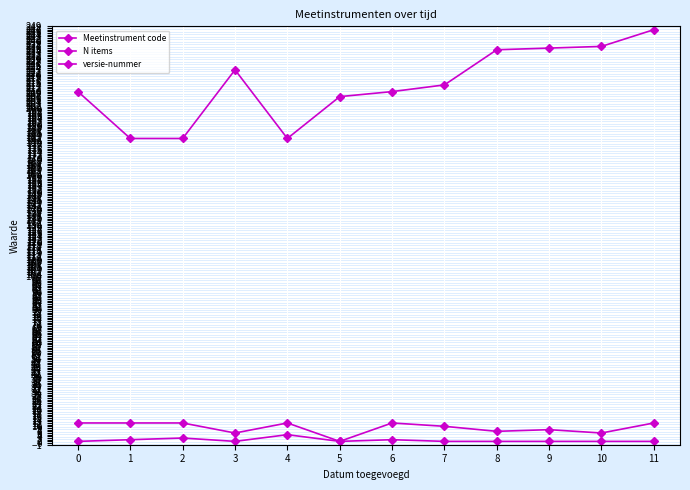

True or false: Meetinstrument code and N items cross at least once.

False